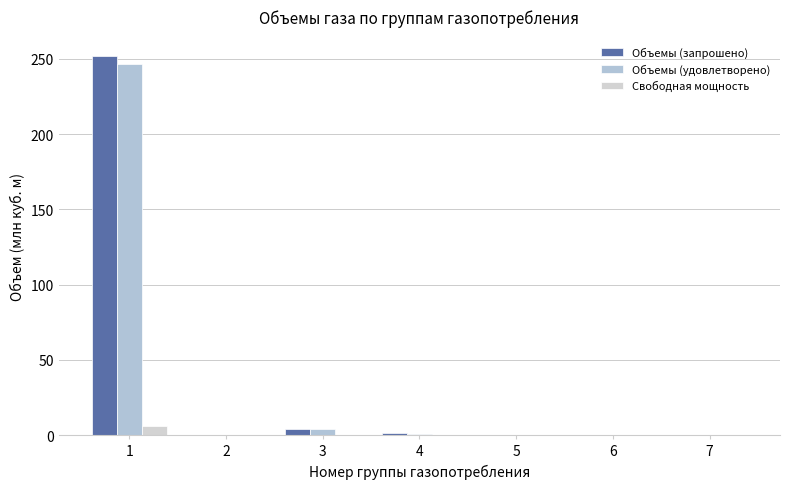

The value of Свободная мощность at 3 is 0.6. True or false?

False